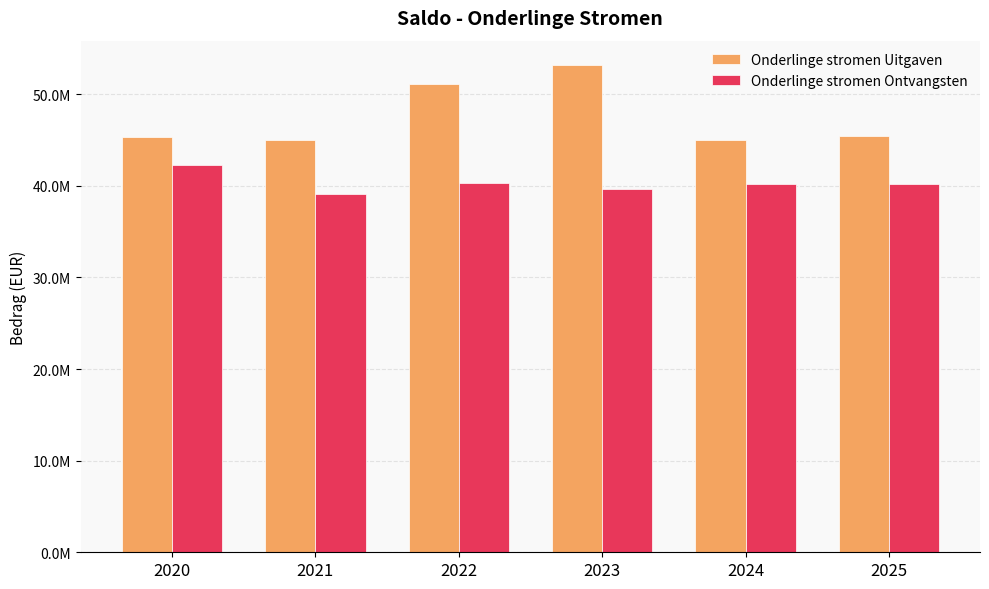

What are all the series names shown in the legend?

Onderlinge stromen Uitgaven, Onderlinge stromen Ontvangsten